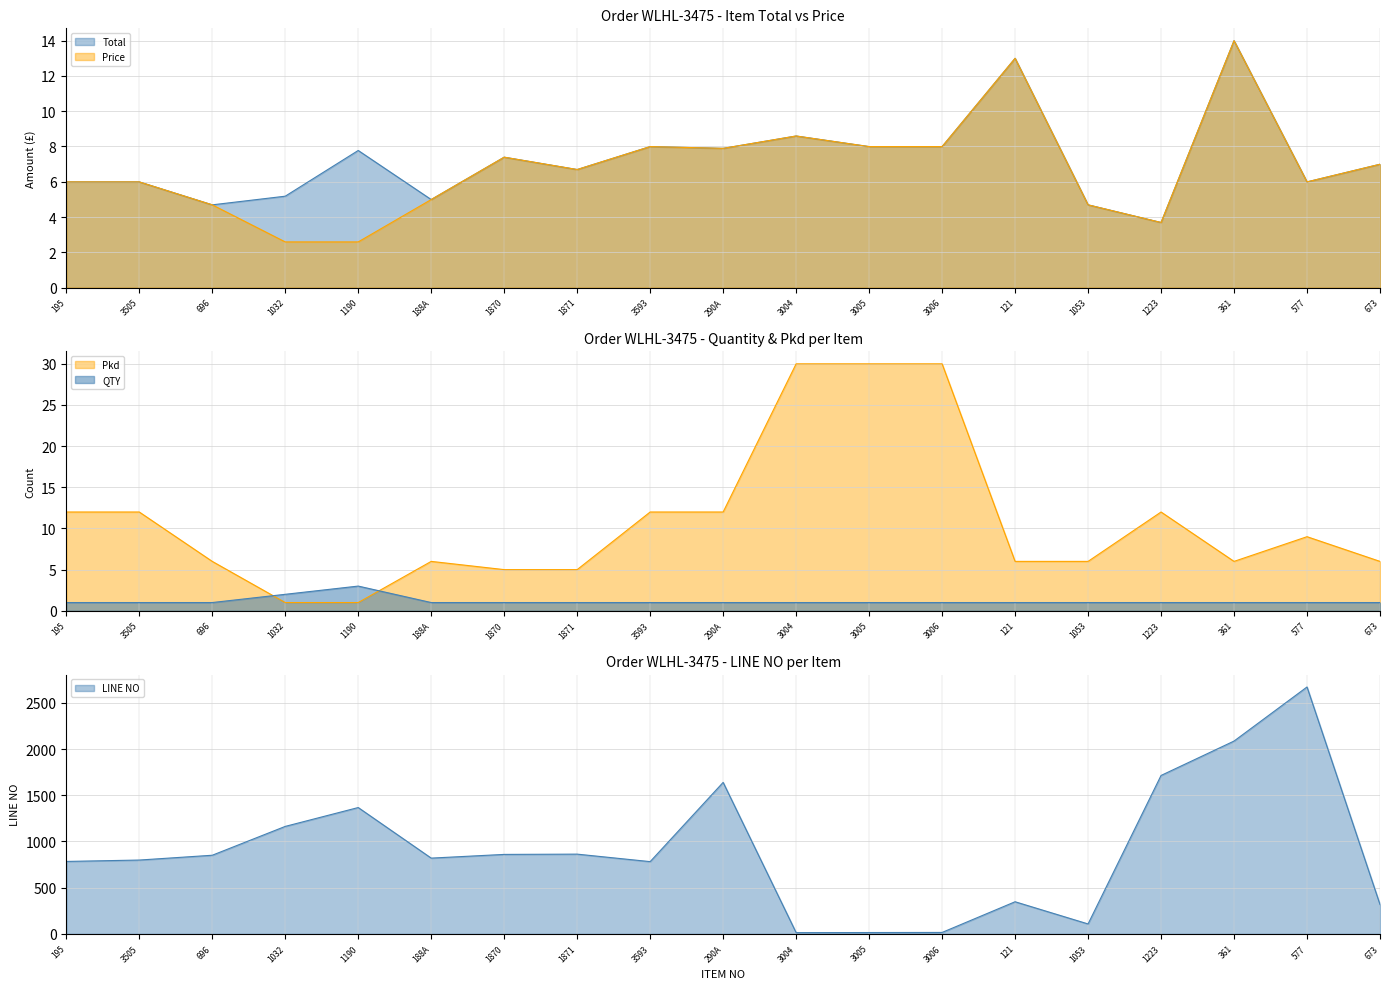

What is the difference between the Price values at 1053 and 3006?

3.3